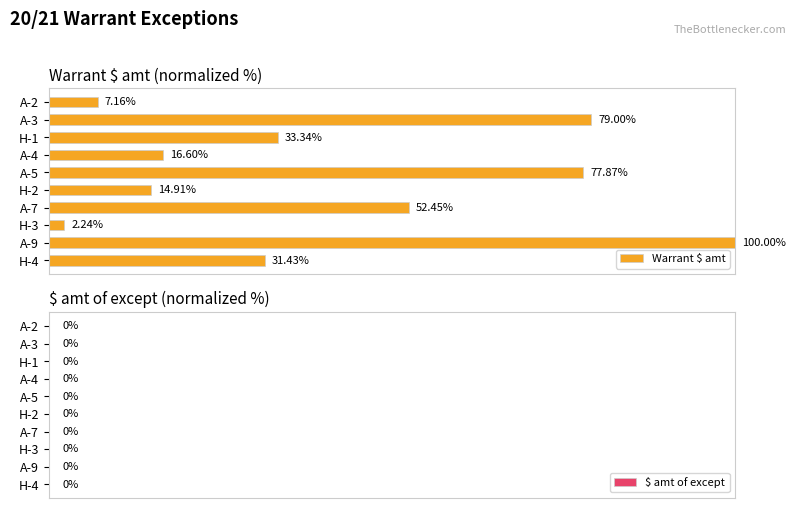

Between A-7 and H-4, which is larger?

A-7